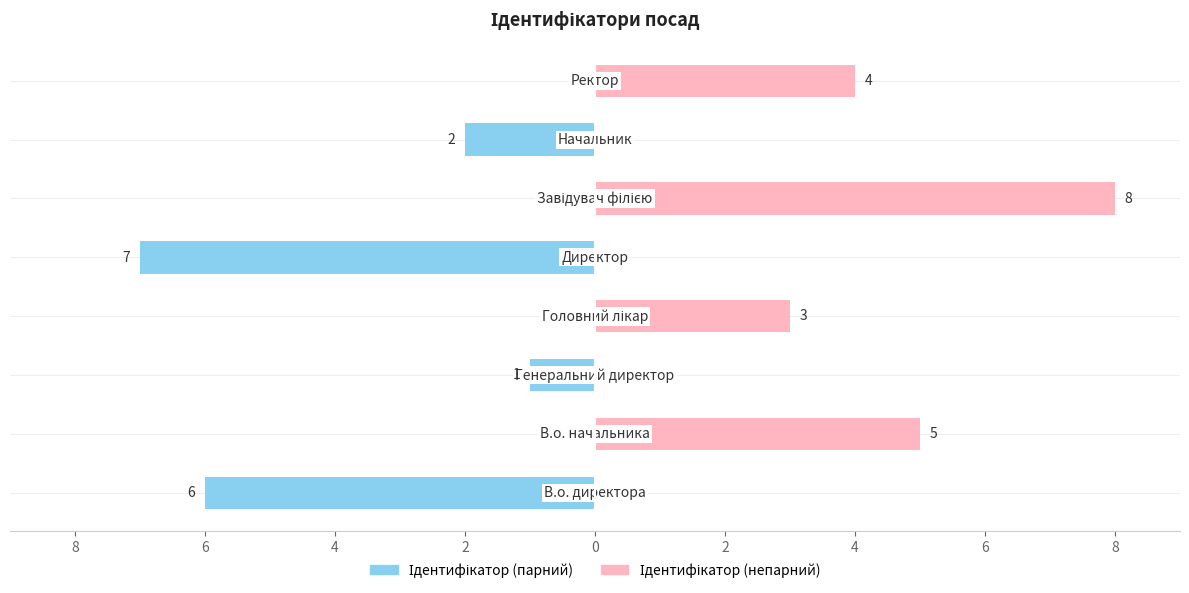

Which series has the largest total across all categories?

Ідентифікатор (непарний)